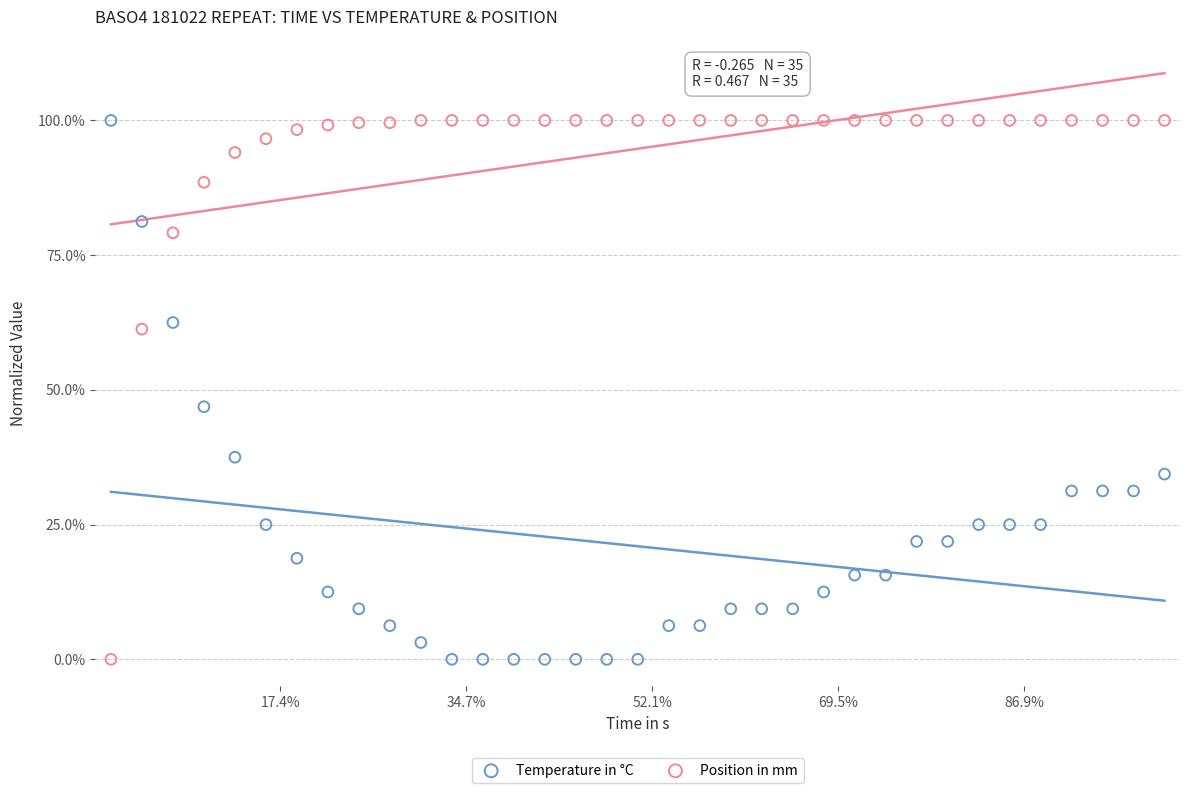

What are all the series names shown in the legend?

Temperature in °C, Position in mm